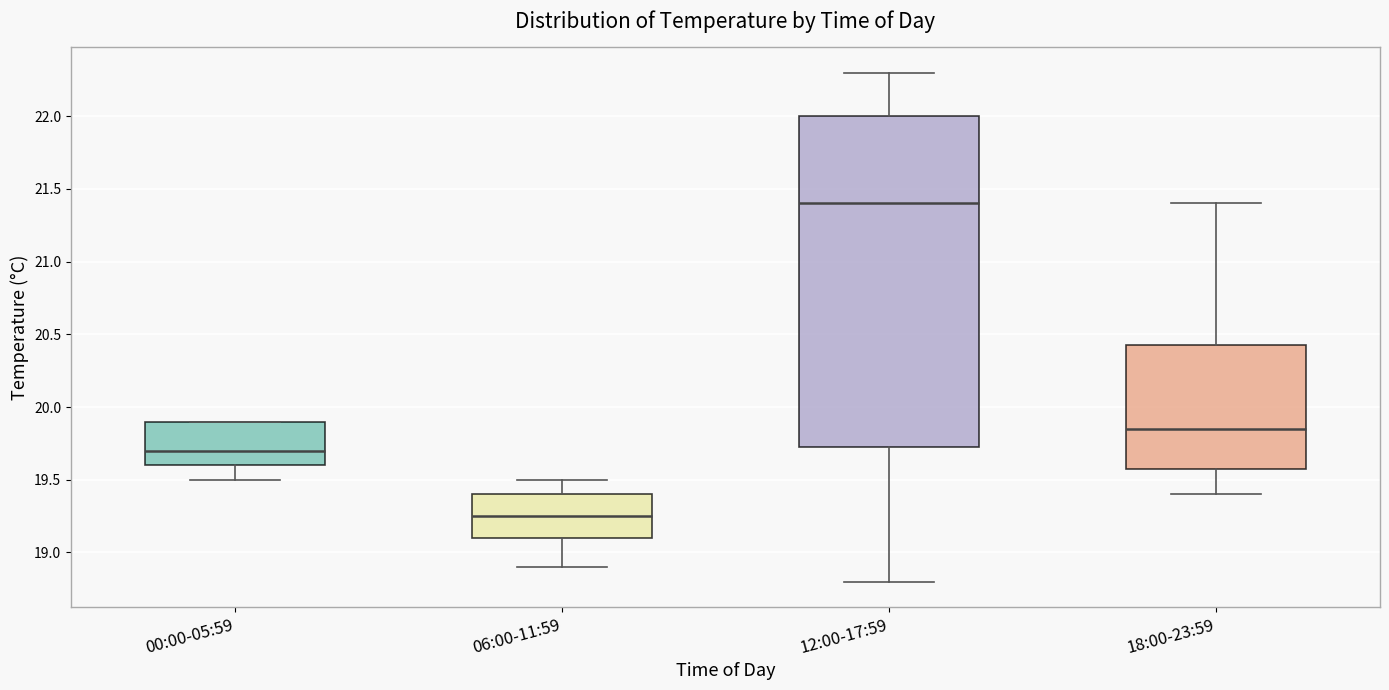

Reading left to right, transcribe this box plot: for each box, give where its median line is, the range the box spans, and where its two whiskers end, as read against the y-axis. The values are not printed on the chart, so give them approximately, as read against the axis.

00:00-05:59: median 19.70, box 19.60 to 19.90, whiskers 19.50 to 19.90
06:00-11:59: median 19.25, box 19.10 to 19.40, whiskers 18.90 to 19.50
12:00-17:59: median 21.40, box 19.75 to 22.00, whiskers 18.80 to 22.30
18:00-23:59: median 19.85, box 19.60 to 20.45, whiskers 19.40 to 21.40